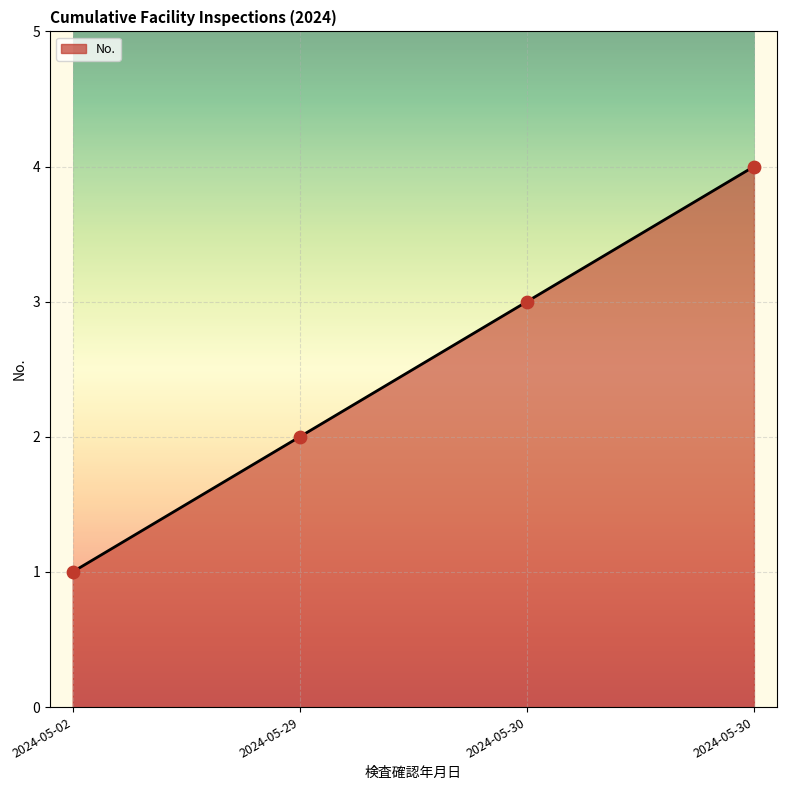

Approximately how many times larger is the value at 2024-05-30 compared to 2024-05-30?

0.8